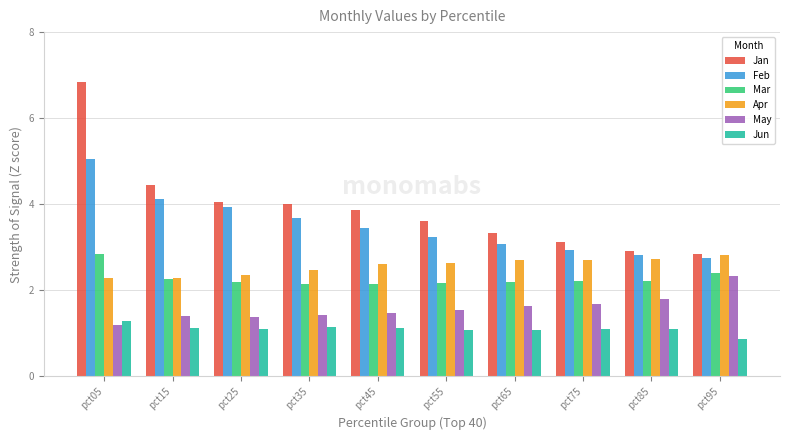

At pct35, list the series in order from smallest to largest.

Jun, May, Mar, Apr, Feb, Jan